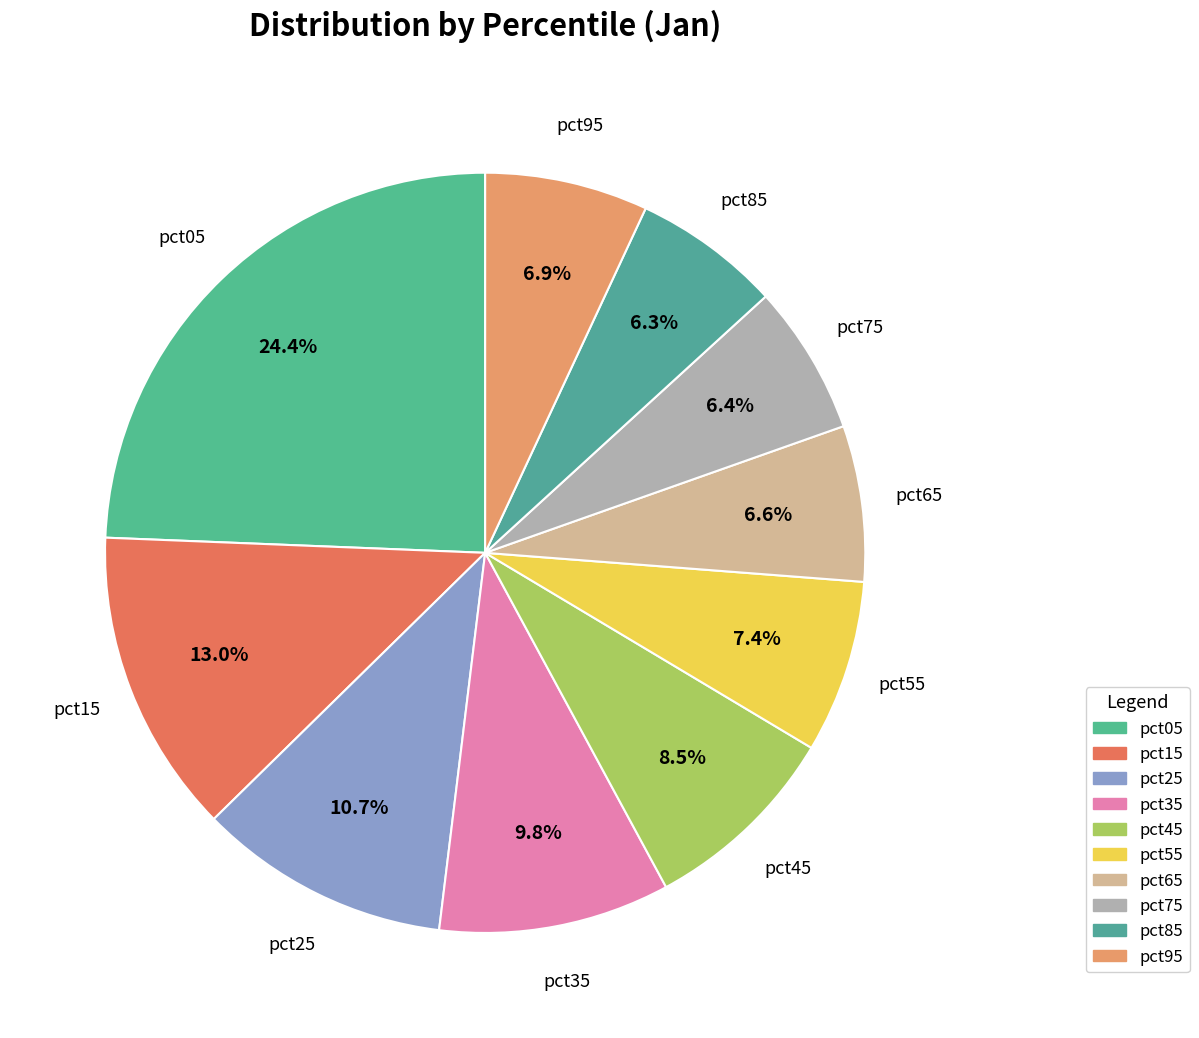

How many segments does this pie chart have?

10